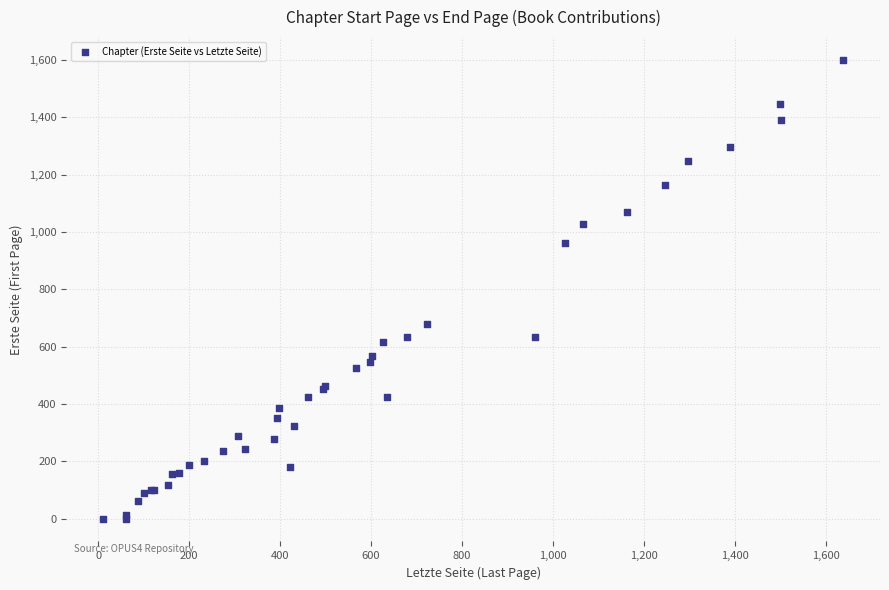

What Y value in the scatter plot is closest to 800?

680